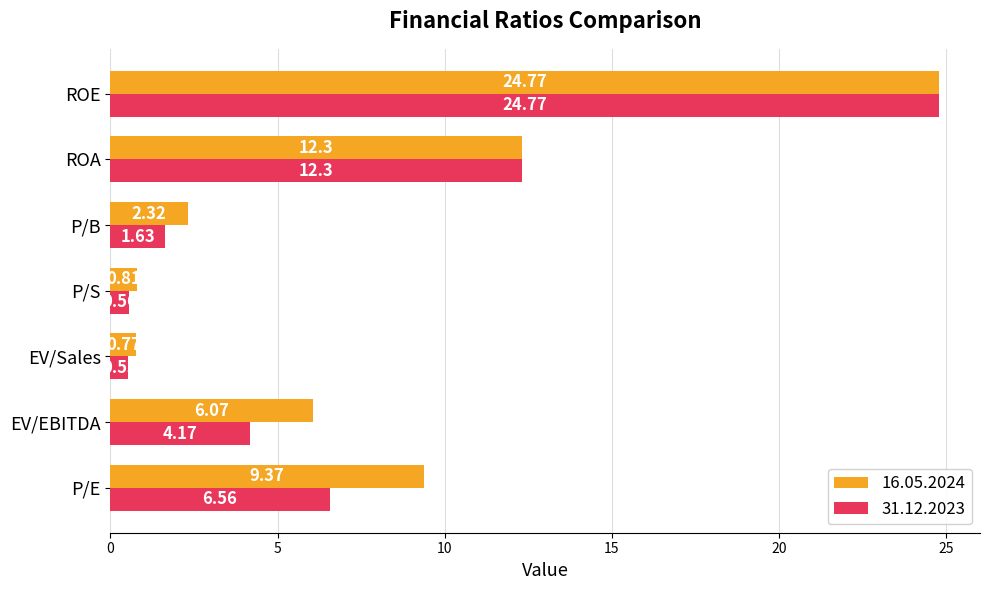

Rank the categories by 16.05.2024 value from lowest to highest.

EV/Sales, P/S, P/B, EV/EBITDA, P/E, ROA, ROE